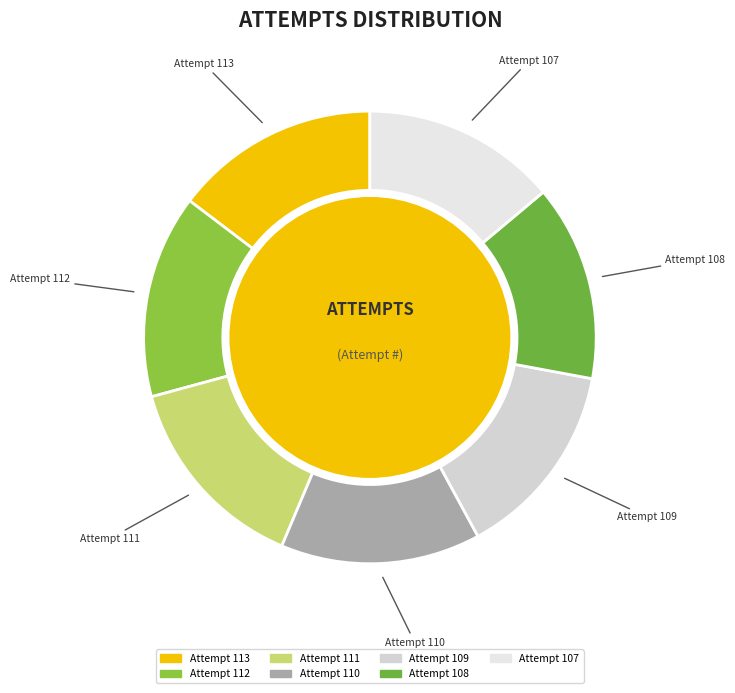

How many segments does this pie chart have?

7